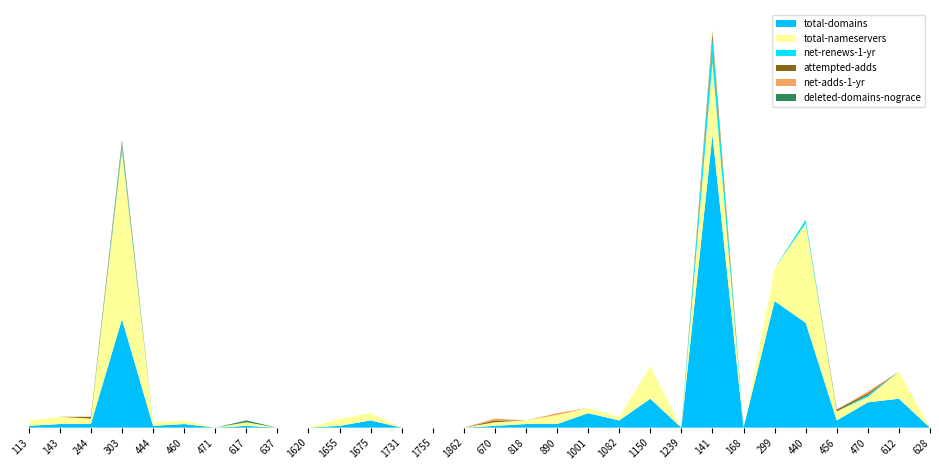

Reading right to left, extract all data points from this chart.

total-domains: 0	16	14	4	58	70	0	162	0	16	4	8	2	2	1	0	0	0	4	1	0	0	1	0	2	1	60	2	2	1
total-nameservers: 0	15	3	5	55	18	0	40	0	18	2	3	5	2	2	0	0	0	4	4	0	0	2	0	2	2	93	3	4	3
net-renews-1-yr: 0	0	1	0	2	0	0	13	0	0	0	0	0	0	0	0	0	0	0	0	0	0	0	0	0	0	2	0	0	0
attempted-adds: 0	0	1	1	0	0	0	3	0	0	0	0	0	0	1	0	0	0	0	0	0	0	0	0	0	0	1	1	0	0
net-adds-1-yr: 0	0	1	0	0	0	0	2	0	0	0	0	1	0	1	0	0	0	0	0	0	0	0	0	0	0	1	0	0	0
deleted-domains-nograce: 0	0	0	0	0	0	0	0	0	0	0	0	0	0	0	0	0	0	0	0	0	0	1	0	0	0	2	0	0	0